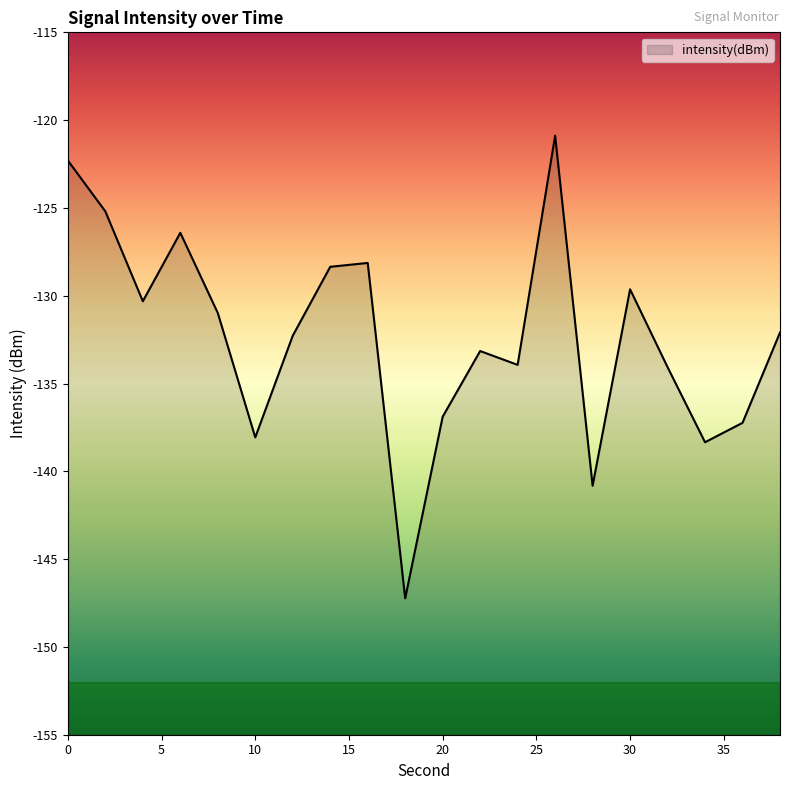

What value does the data have at 18?

-147.2